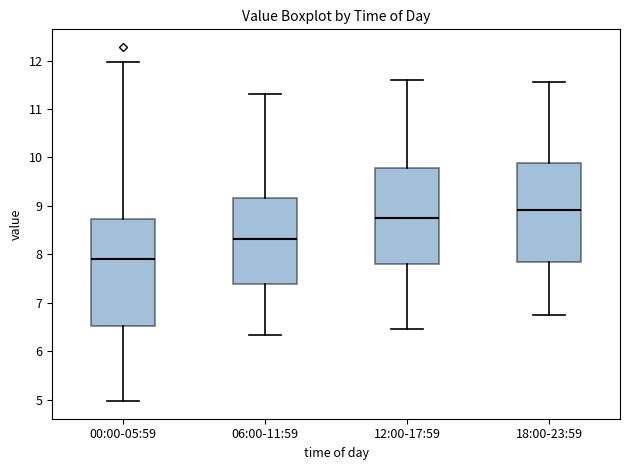

Reading left to right, read every box against the y-axis: the position of its median line, the range the box covers, and the ends of its whiskers. The values are not printed on the chart, so give them approximately, as read against the axis.

00:00-05:59: median 7.9, box 6.5 to 8.7, whiskers 5.0 to 12.0
06:00-11:59: median 8.3, box 7.4 to 9.2, whiskers 6.3 to 11.3
12:00-17:59: median 8.8, box 7.8 to 9.8, whiskers 6.5 to 11.6
18:00-23:59: median 8.9, box 7.8 to 9.9, whiskers 6.8 to 11.6